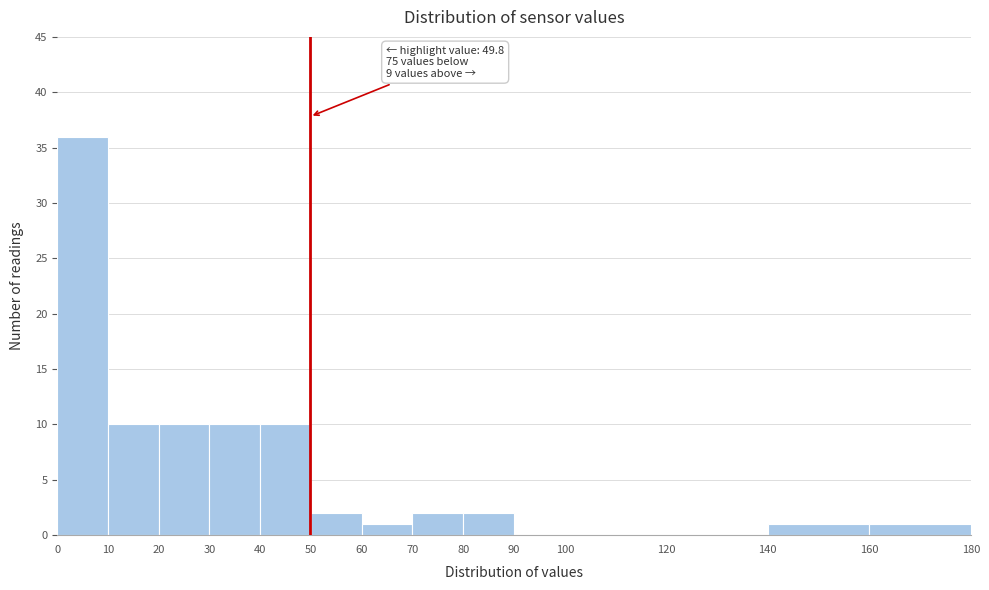

Over which range of the x-axis is the bar tallest?

0 to 10